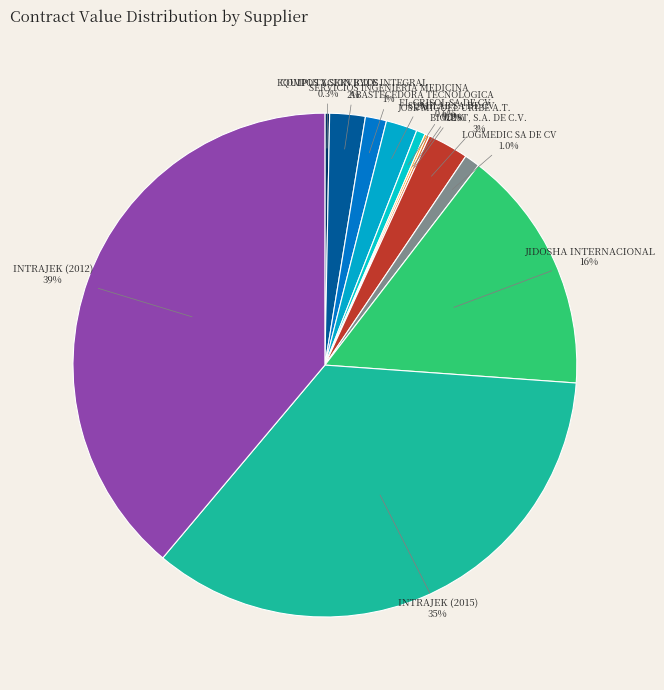

To the nearest percent, what is the difference between the largest and smallest slice percentages?

39%